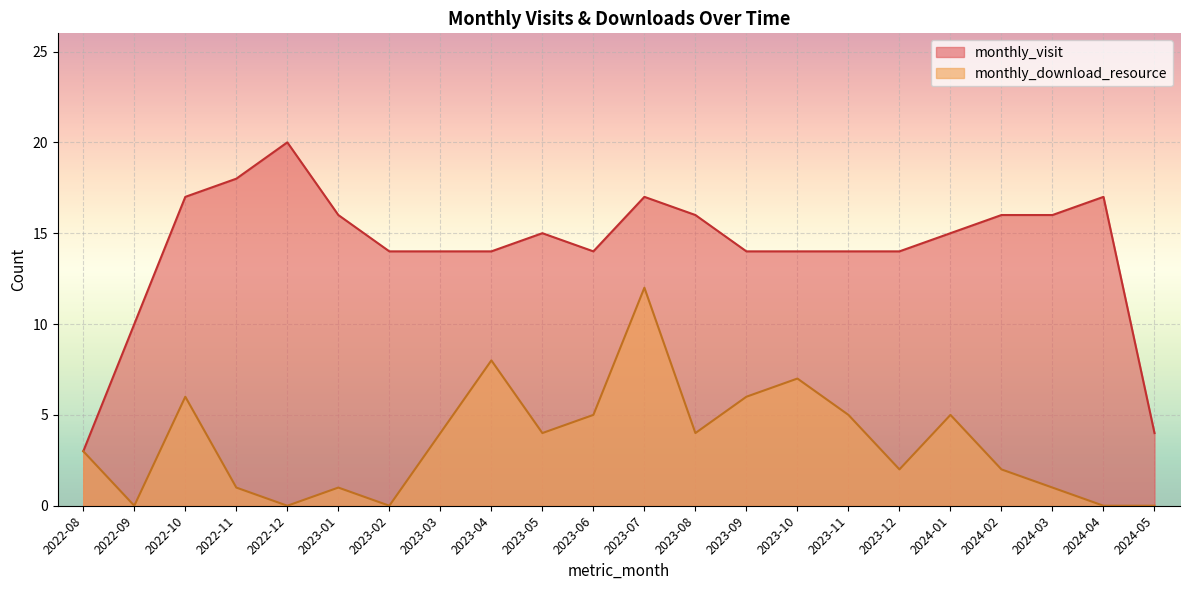

List the series in order of their overall mean, highest first.

monthly_visit, monthly_download_resource